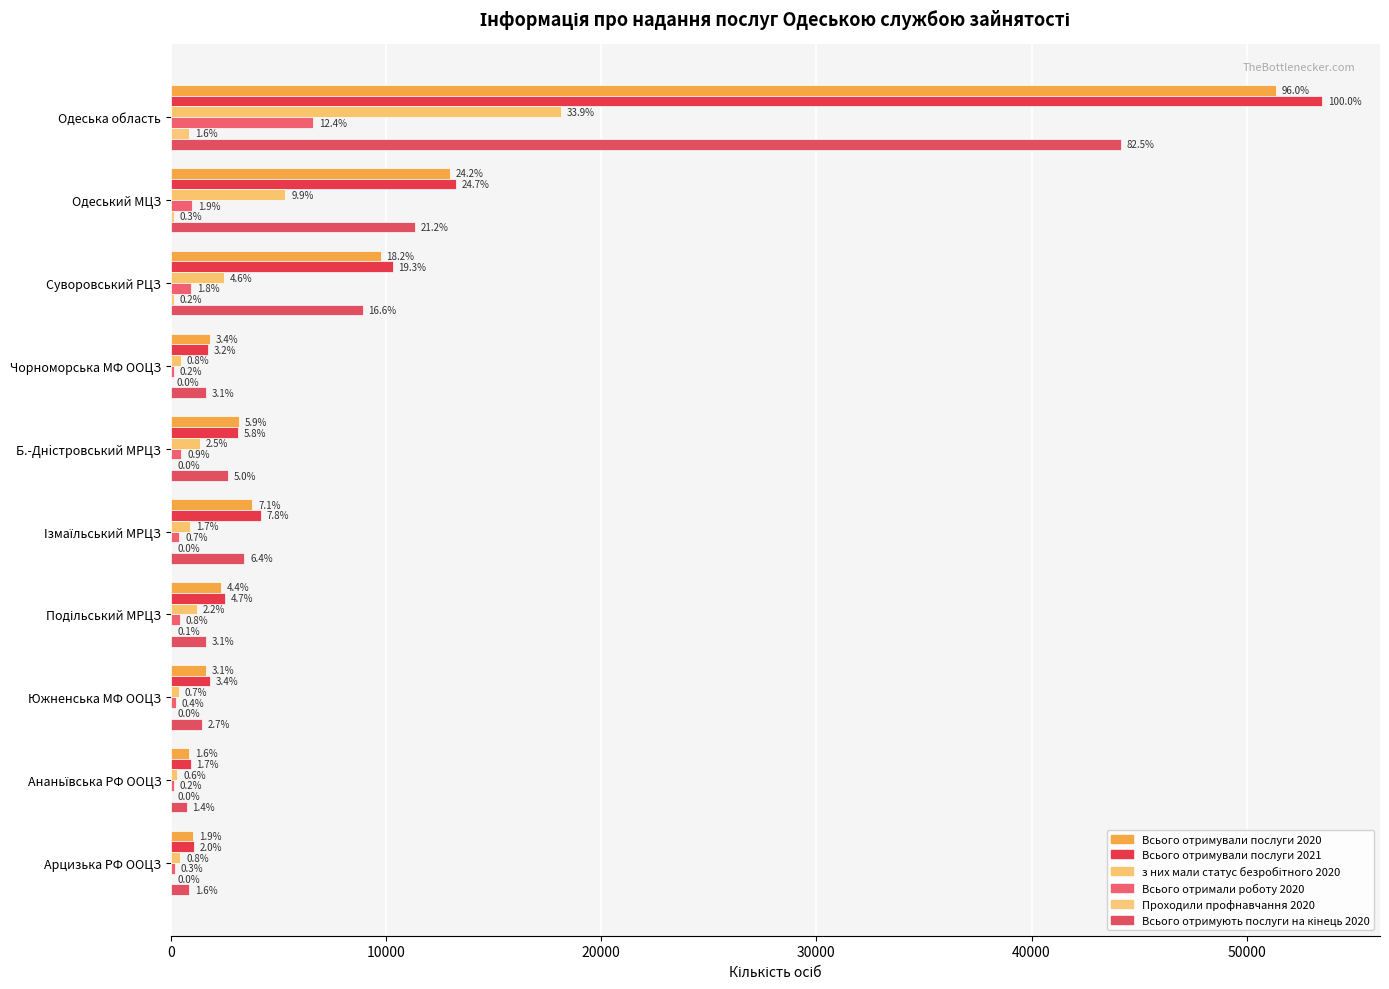

What is the value of the Всього отримували послуги 2021 bar at the 4th from the left?

1733